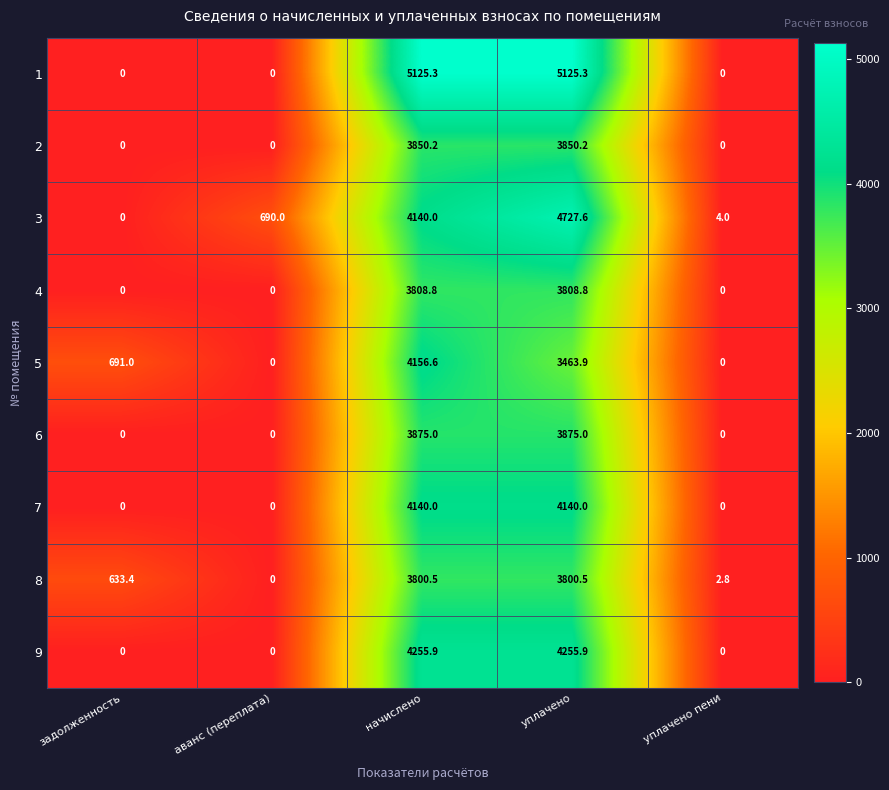

The value of 3 at задолженность is 0.0. True or false?

True